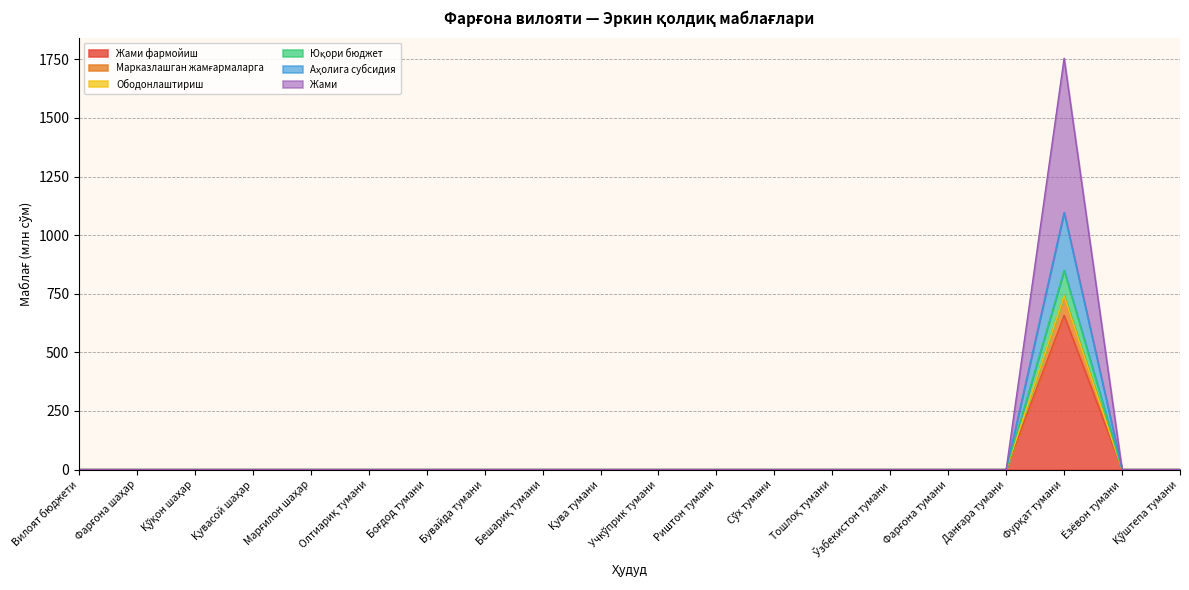

How many lines are shown in the chart?

6